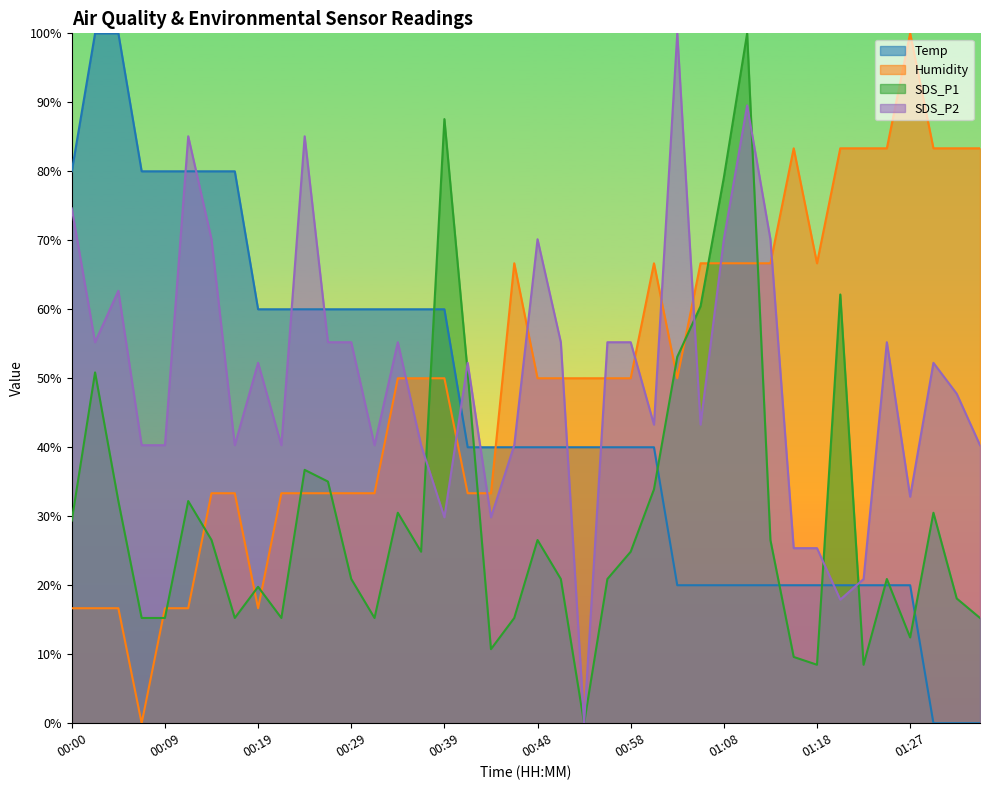

What are all the series names shown in the legend?

Temp, Humidity, SDS_P1, SDS_P2